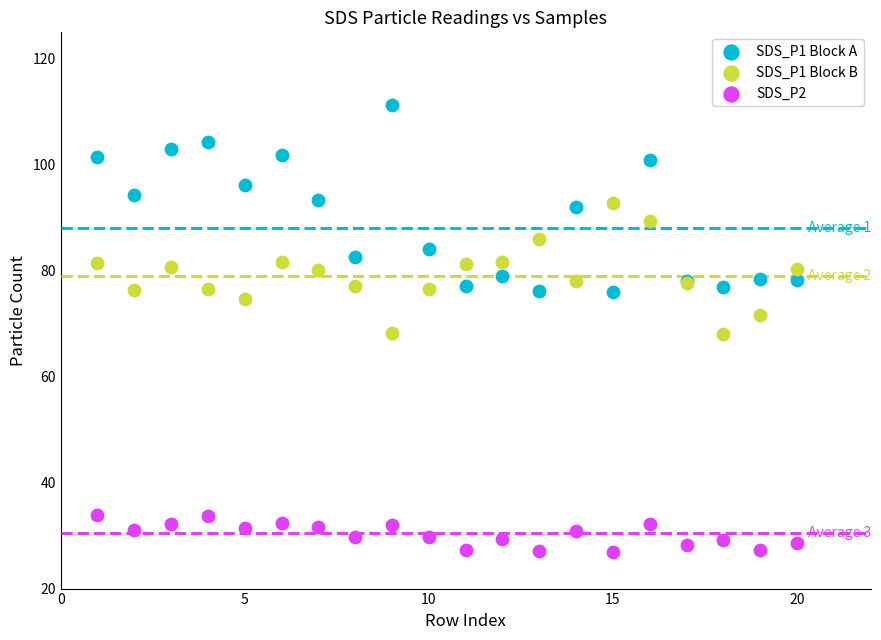

What is the X range (max minus min) for the scatter plot?

19.0